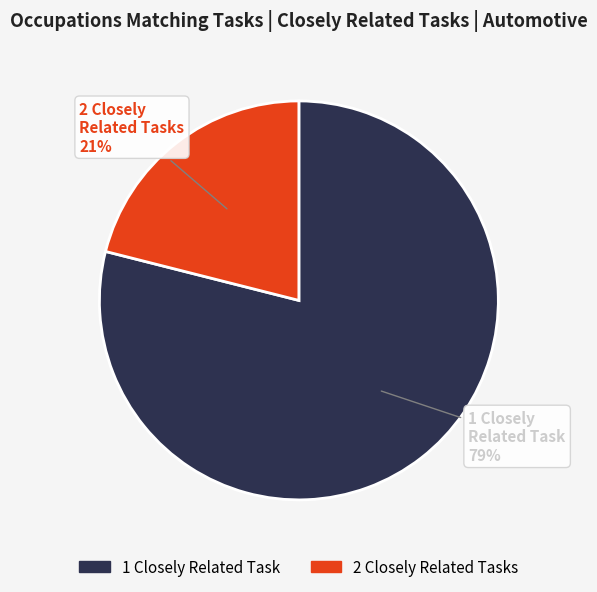

The Recreational Vehicle Service Technicians slice represents 12% of the pie. True or false?

False